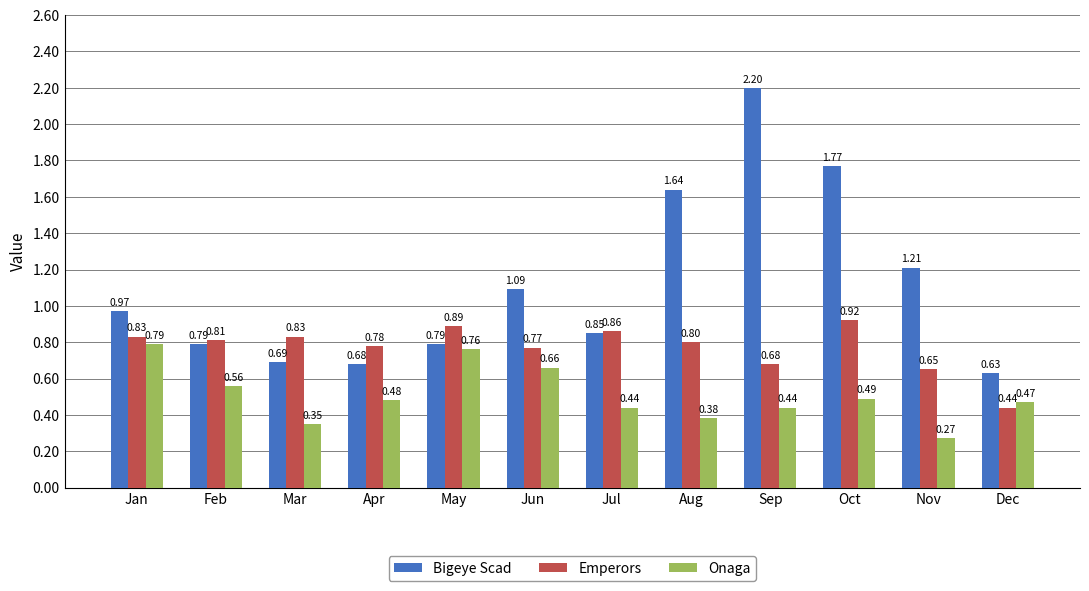

At how many categories does at least one series exceed 1?

5